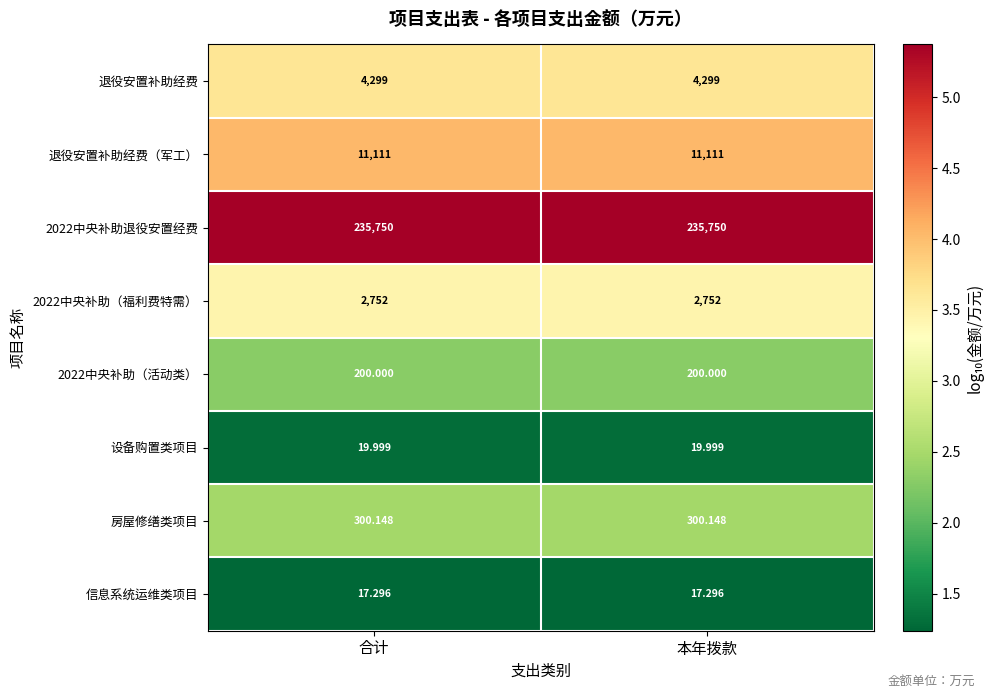

Is the value of 房屋修缮类项目 at 合计 greater than the value of 信息系统运维类项目 at 合计?

Yes